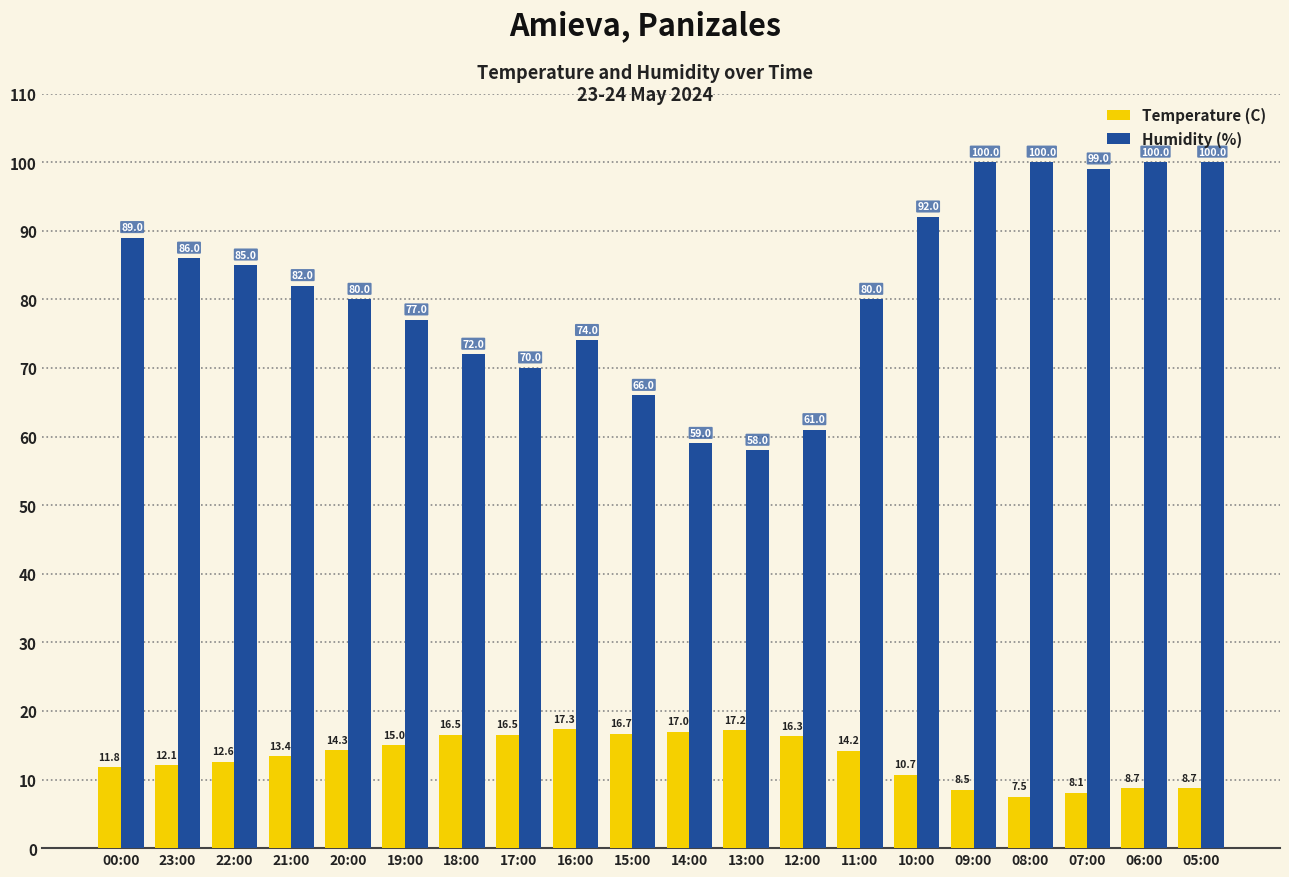

What is the difference between the second highest and second lowest values in the Humidity (%) series?

41.0